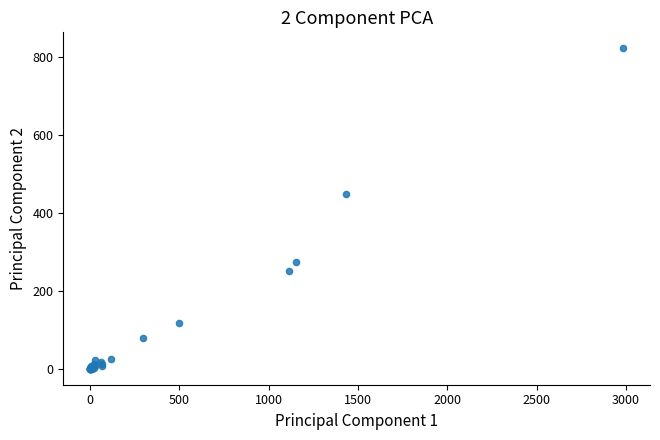

What Y value in the scatter plot is closest to 410?

449